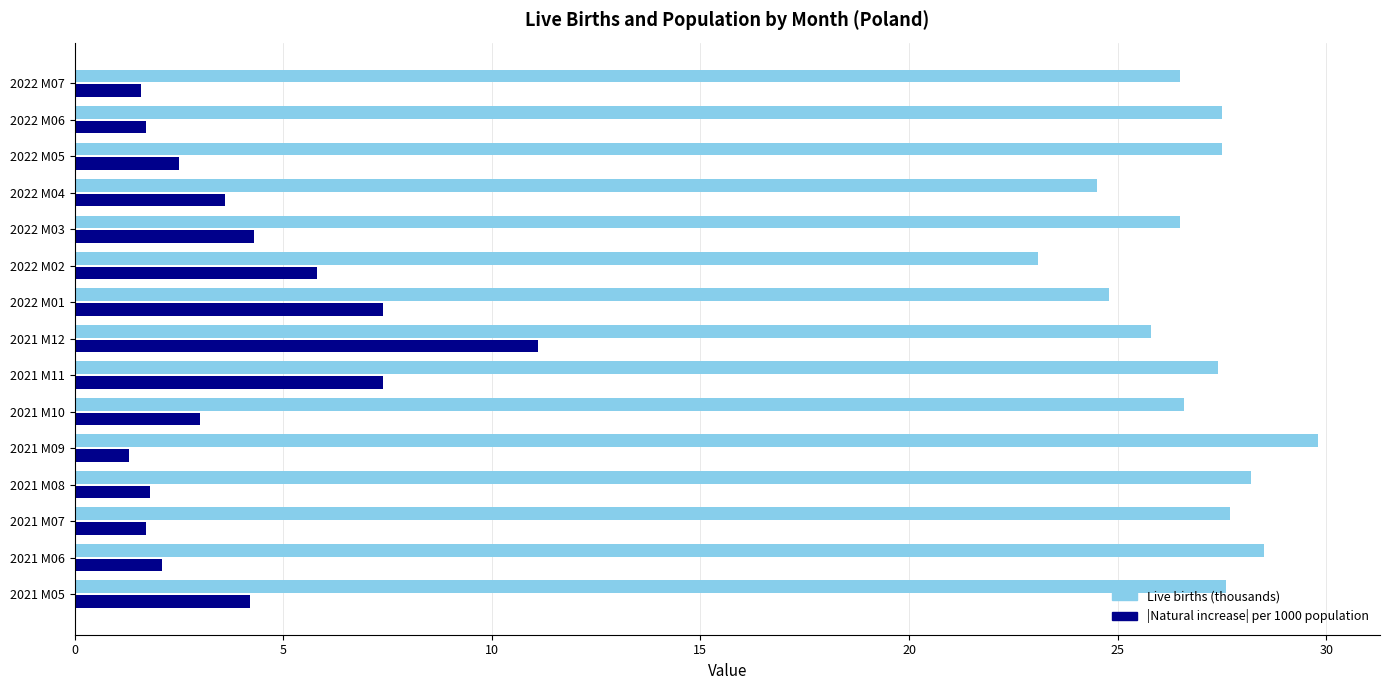

What is the minimum value shown in the chart?

1.3